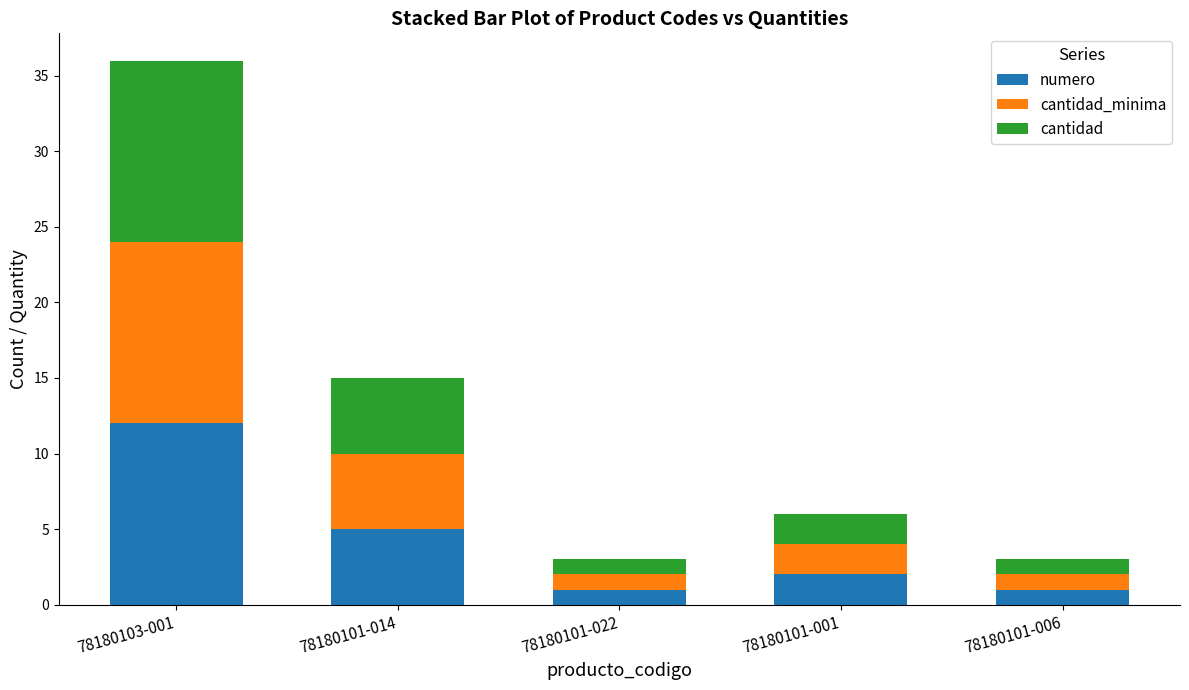

The value of numero at 78180101-014 is 2. True or false?

False